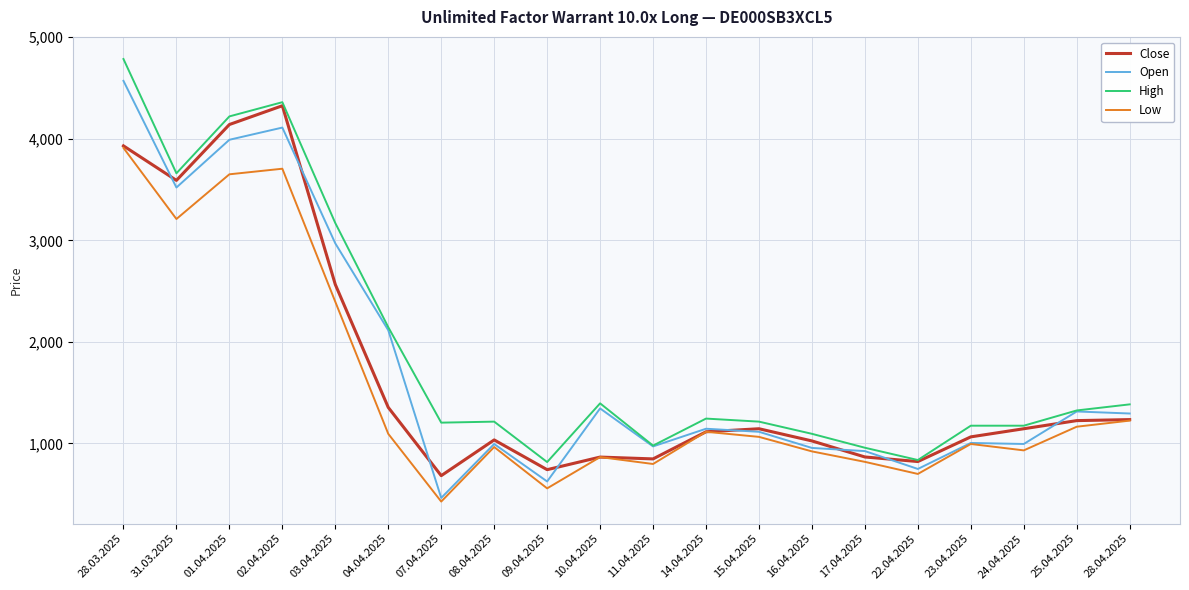

Which series changed the most between 11.04.2025 and 14.04.2025?

Low